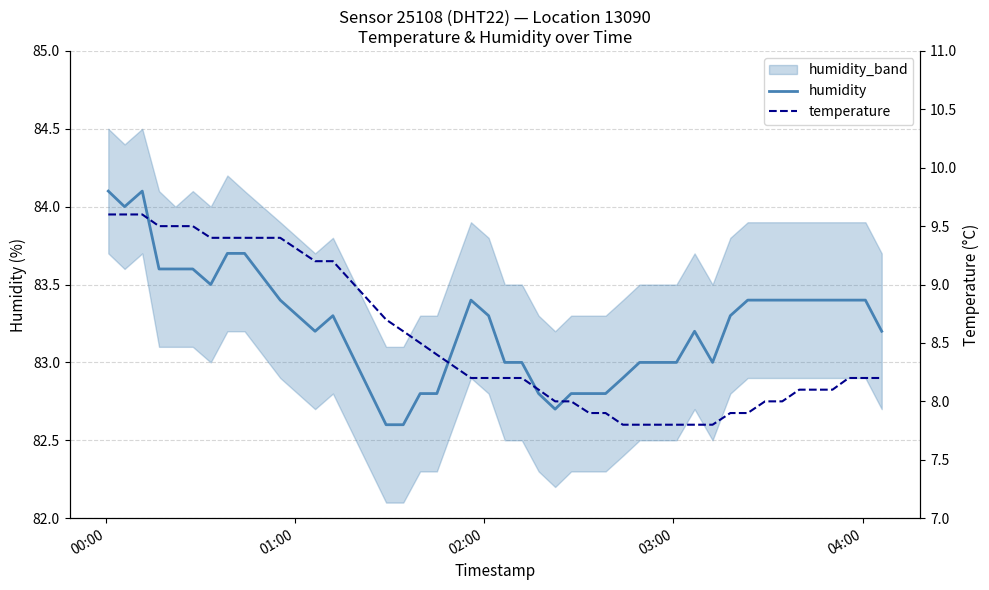

How many data points in temperature are less than 8?

9